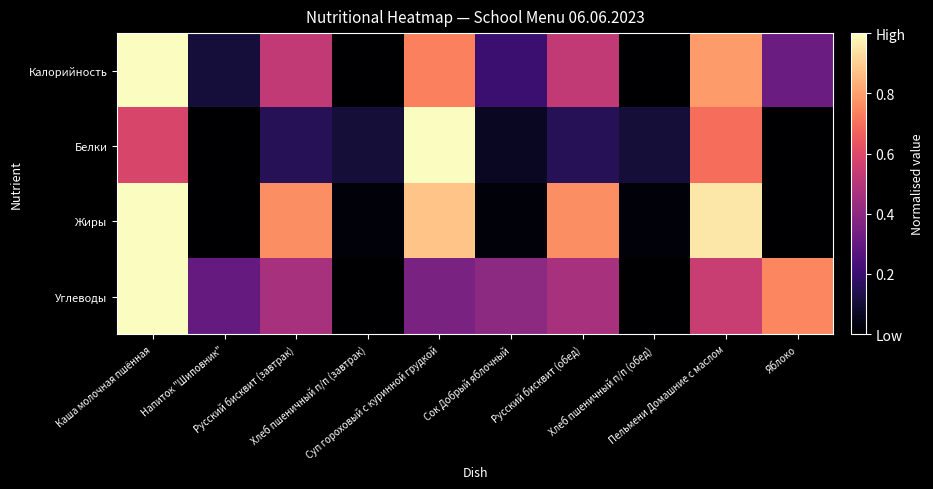

Reading left to right, transcribe all the data shown in this chart.

Калорийность: Каша молочная пшённая=1.0	Напиток "Шиповник"=0.1	Русский бисквит (завтрак)=0.5	Хлеб пшеничный п/п (завтрак)=0.0	Суп гороховый с куринной грудкой=0.7	Сок Добрый яблочный=0.2	Русский бисквит (обед)=0.5	Хлеб пшеничный п/п (обед)=0.0	Пельмени Домашние с маслом=0.8	Яблоко=0.3
Белки: Каша молочная пшённая=0.6	Напиток "Шиповник"=0.0	Русский бисквит (завтрак)=0.2	Хлеб пшеничный п/п (завтрак)=0.1	Суп гороховый с куринной грудкой=1.0	Сок Добрый яблочный=0.1	Русский бисквит (обед)=0.2	Хлеб пшеничный п/п (обед)=0.1	Пельмени Домашние с маслом=0.7	Яблоко=0.0
Жиры: Каша молочная пшённая=1.0	Напиток "Шиповник"=0.0	Русский бисквит (завтрак)=0.8	Хлеб пшеничный п/п (завтрак)=0.0	Суп гороховый с куринной грудкой=0.9	Сок Добрый яблочный=0.0	Русский бисквит (обед)=0.8	Хлеб пшеничный п/п (обед)=0.0	Пельмени Домашние с маслом=1.0	Яблоко=0.0
Углеводы: Каша молочная пшённая=1.0	Напиток "Шиповник"=0.3	Русский бисквит (завтрак)=0.5	Хлеб пшеничный п/п (завтрак)=0.0	Суп гороховый с куринной грудкой=0.4	Сок Добрый яблочный=0.4	Русский бисквит (обед)=0.5	Хлеб пшеничный п/п (обед)=0.0	Пельмени Домашние с маслом=0.5	Яблоко=0.7